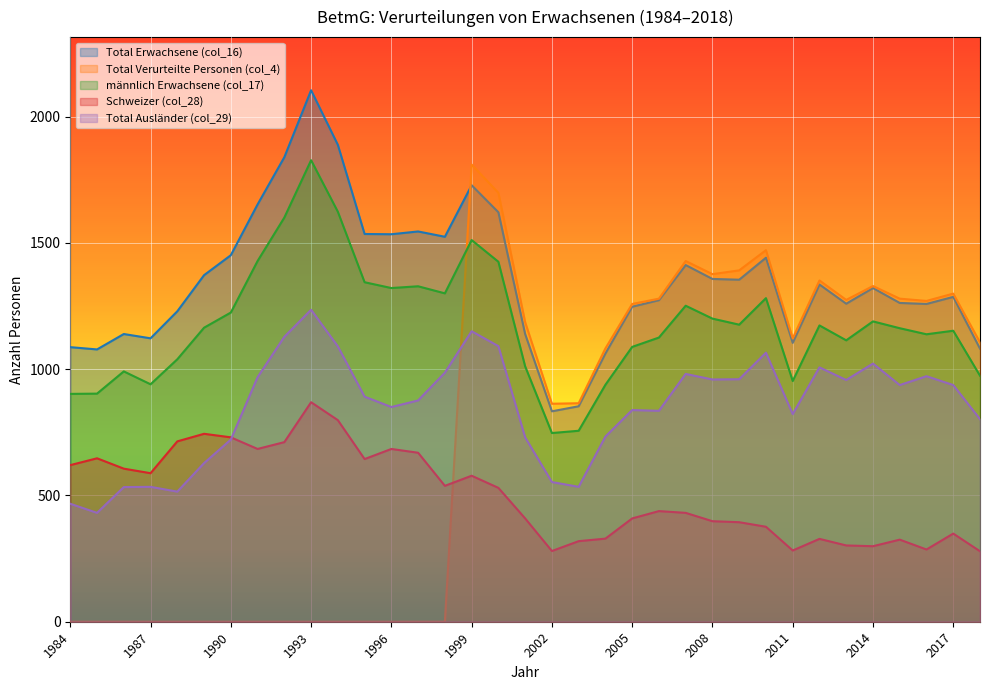

Which has a higher value, 2013 or 2001?

2013